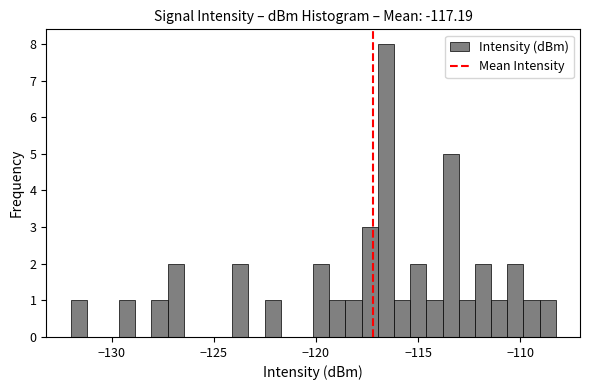

Around what value on the x-axis is the tallest bar? Give the approximate position of its centre, as read against the axis.

-116.5